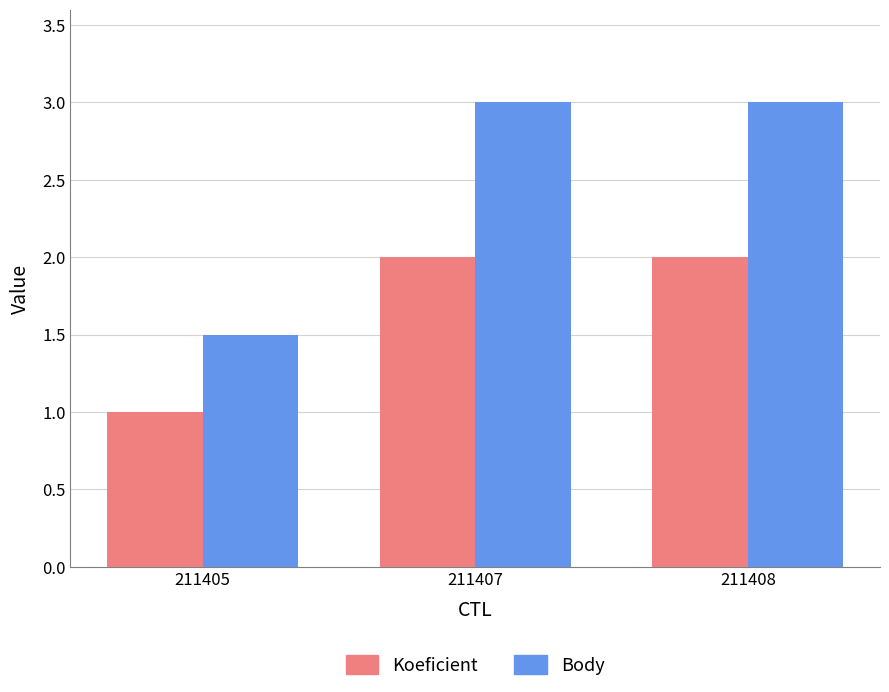

What is the difference between the Body values at 211407 and 211405?

1.5